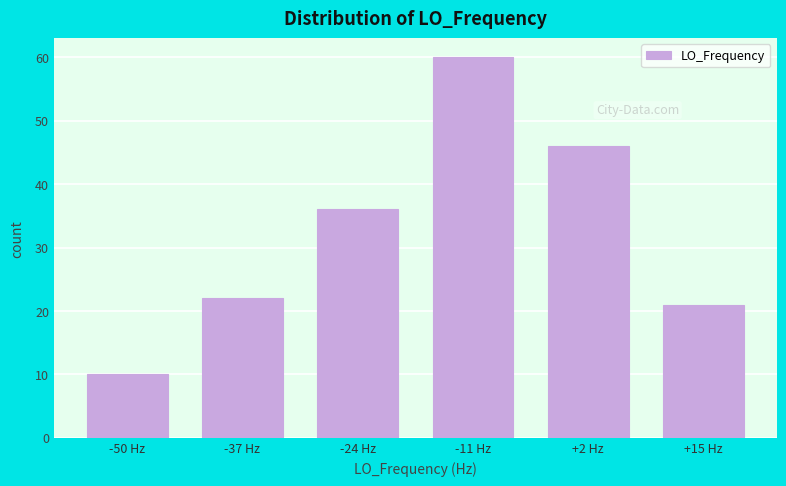

Reading left to right, transcribe all the data shown in this chart.

-50 Hz=10	-37 Hz=22	-24 Hz=36	-11 Hz=60	+2 Hz=46	+15 Hz=21